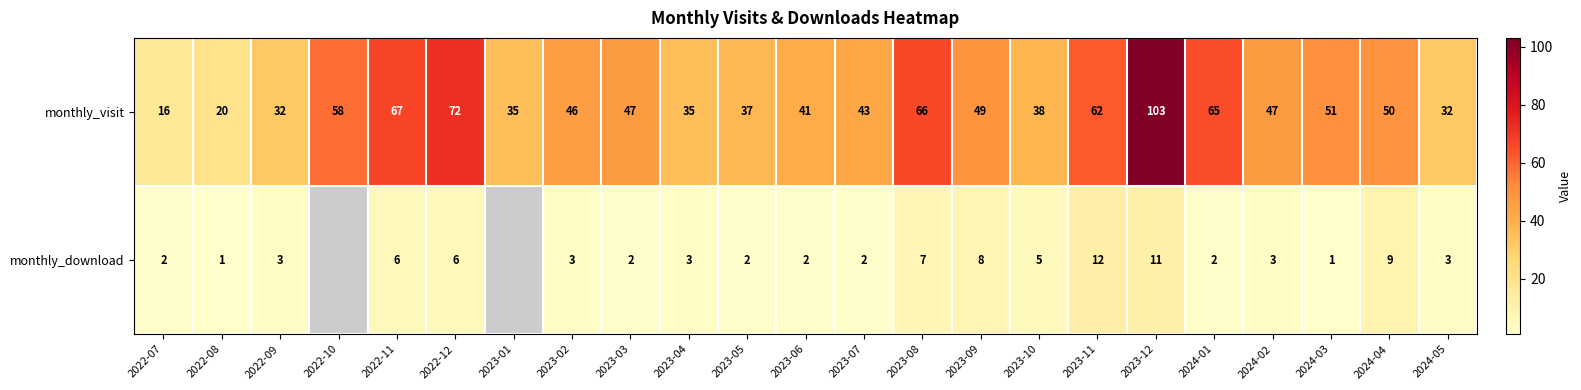

The monthly_download series shows 4.2 at 2023-04. True or false?

False